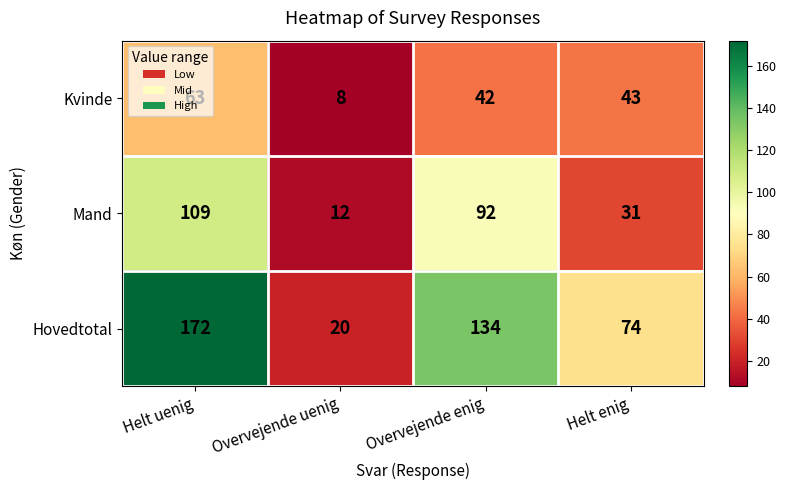

Which series has the largest range (max minus min)?

Hovedtotal